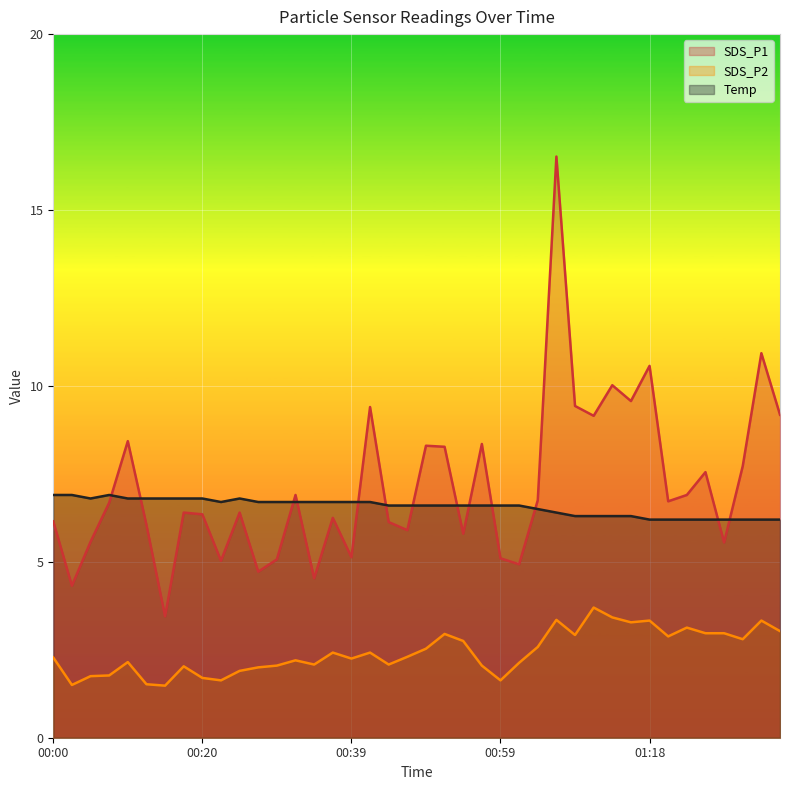

True or false: SDS_P2 has a value of 2.3 at 00:20.

False